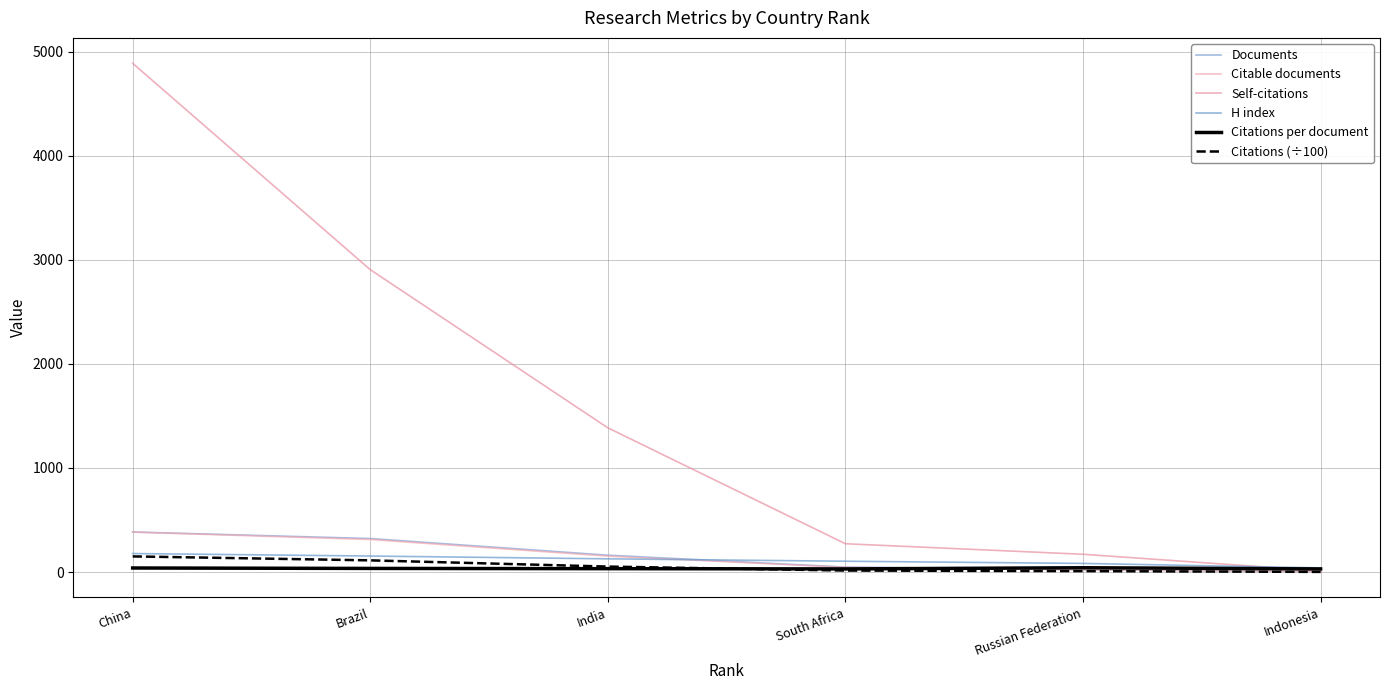

How many values in the H index series are below 127?

3